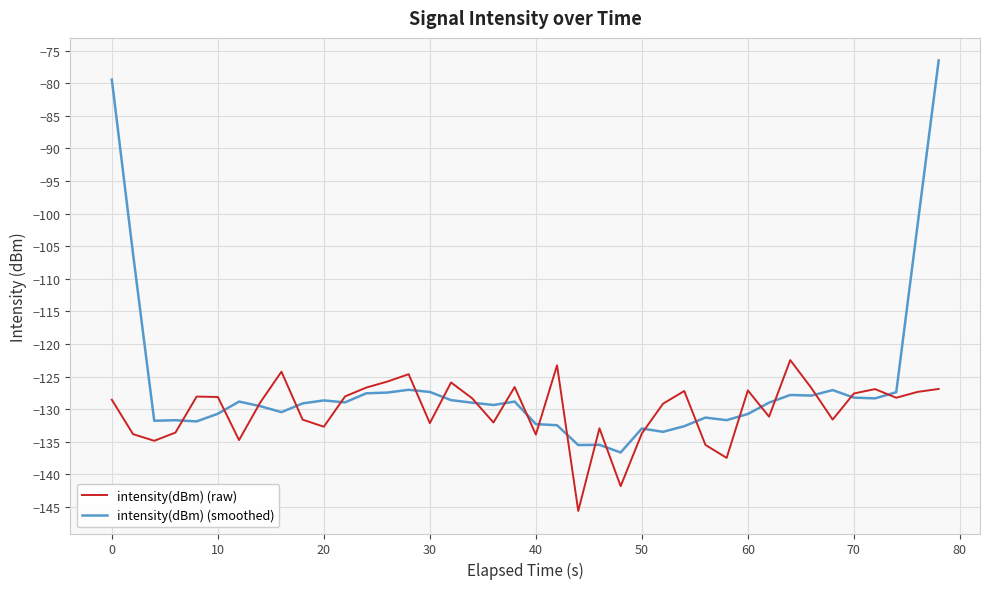

Which series has the largest range (max minus min)?

intensity(dBm) (smoothed)